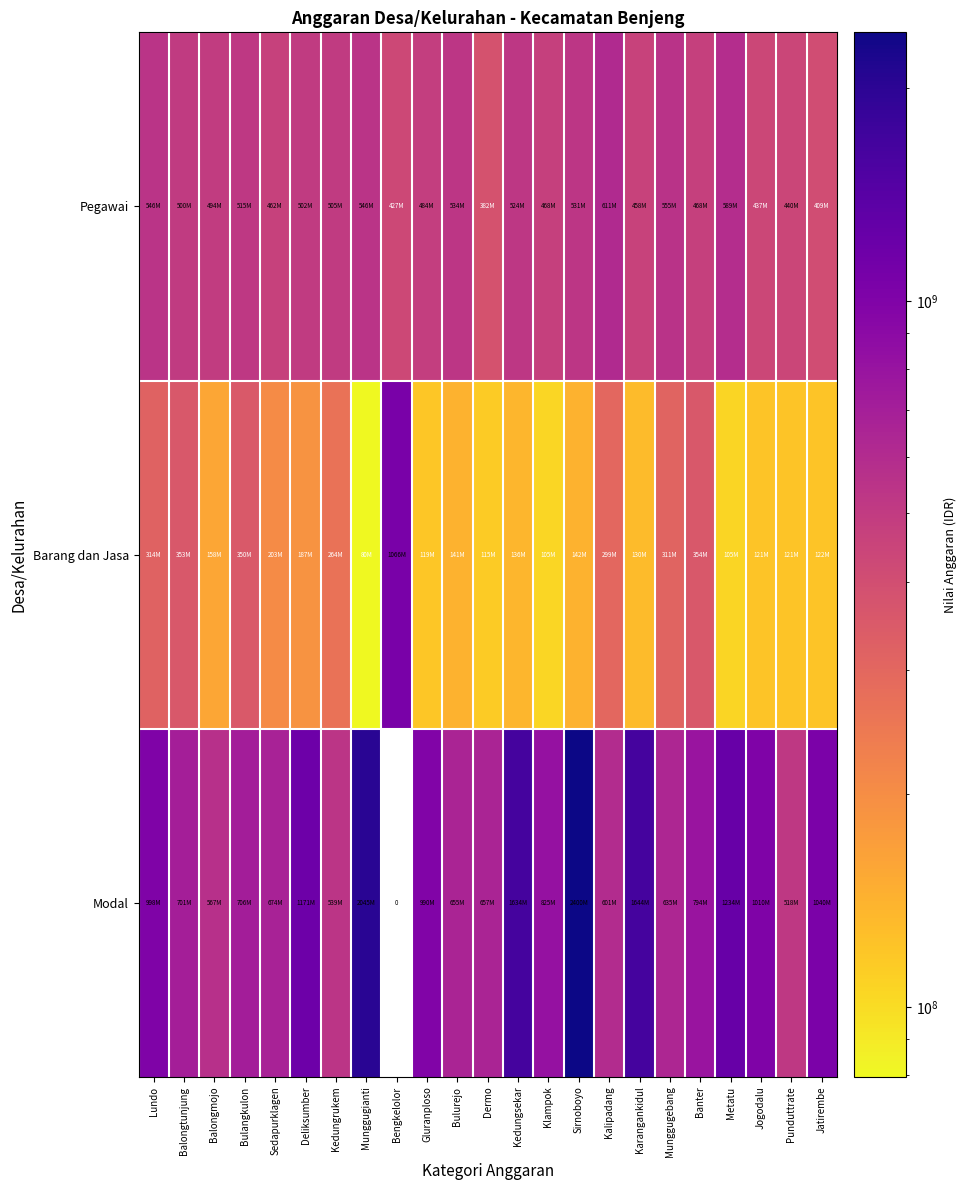

Which has a higher value, Kedungsekar or Jogodalu?

Kedungsekar